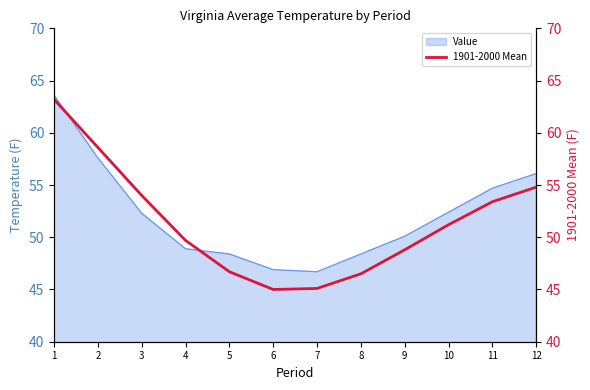

The Value series shows 25.4 at 3. True or false?

False